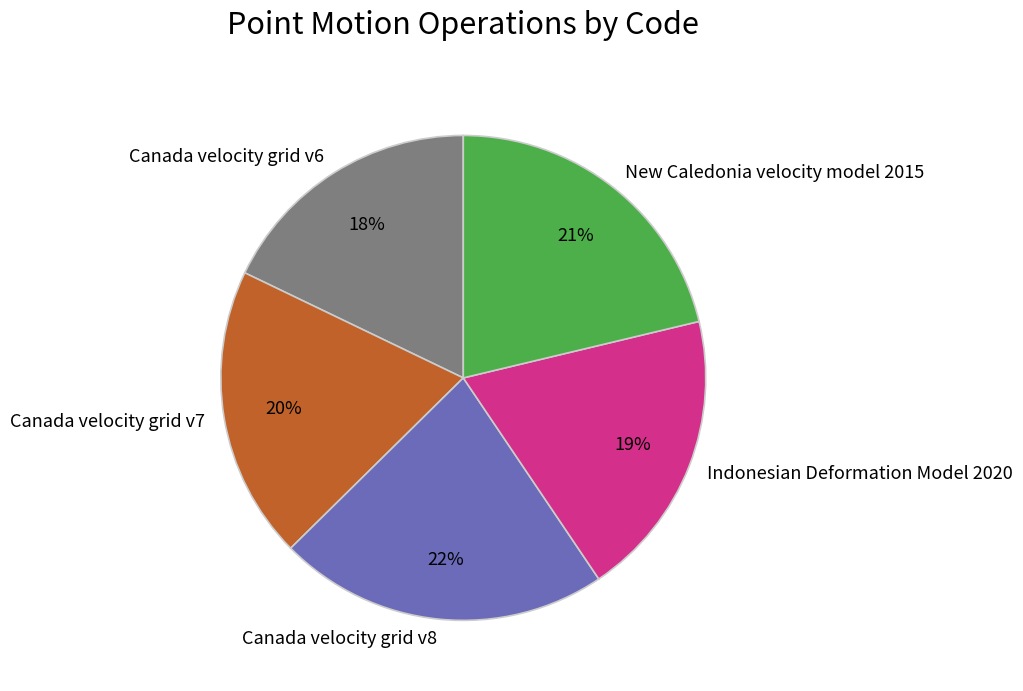

How many slices are in this pie chart?

5